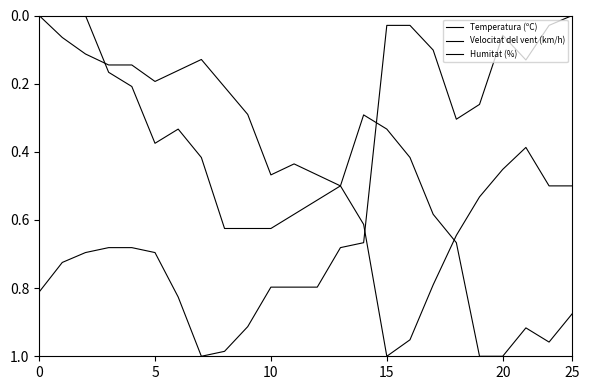

How many lines are shown in the chart?

3